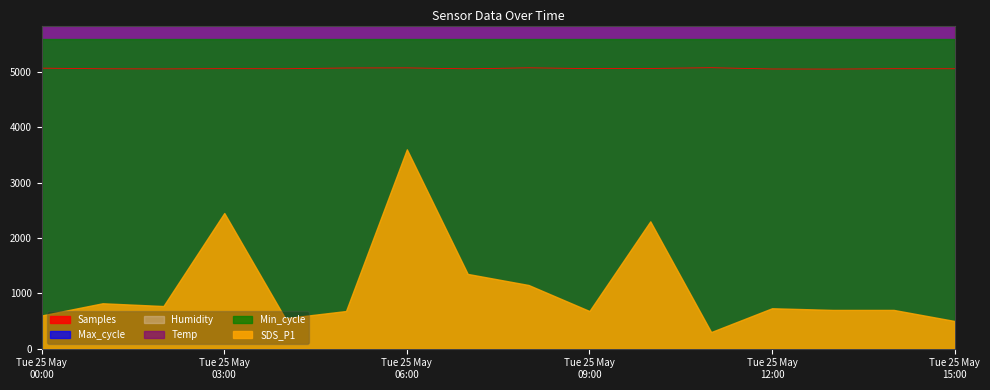

What is the lowest value of the Samples series?

5049.0